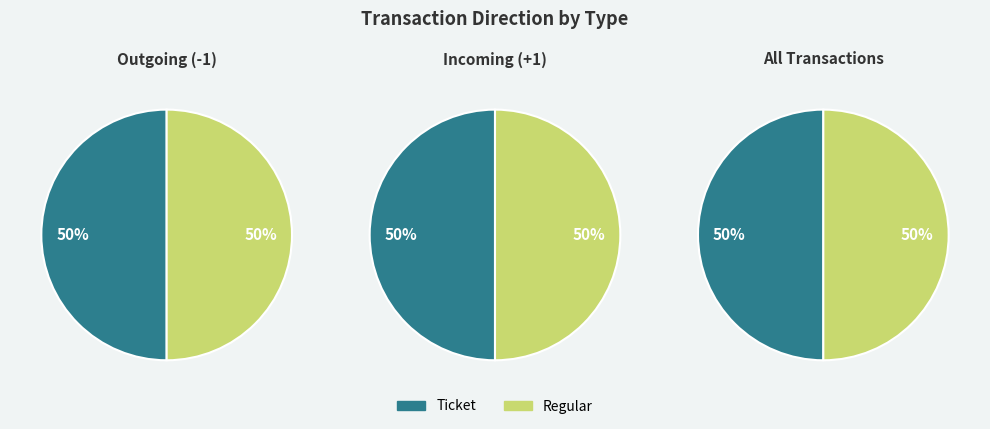

Count the number of slices in the pie.

2